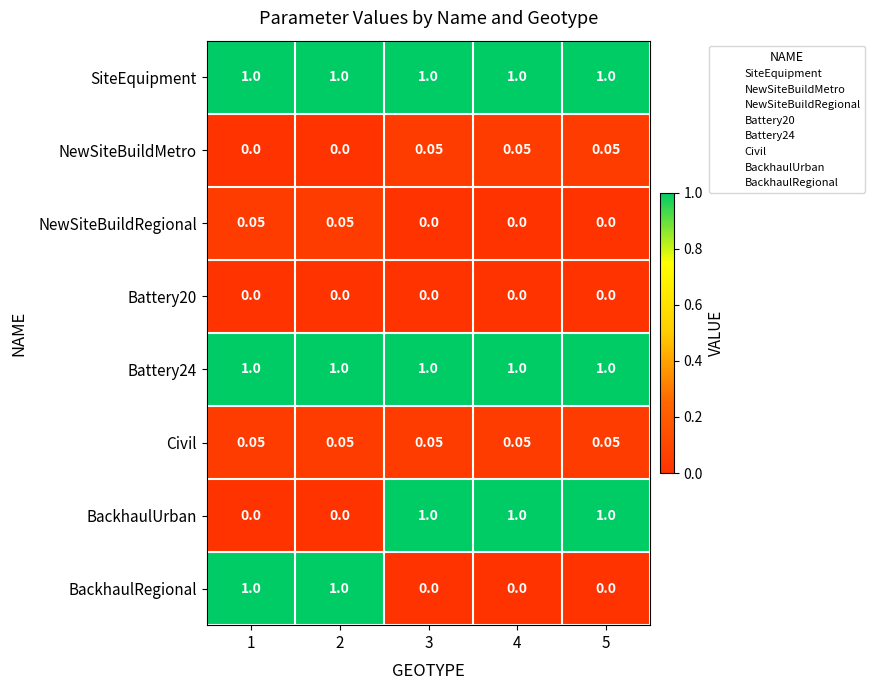

Count the number of data series in this chart.

8